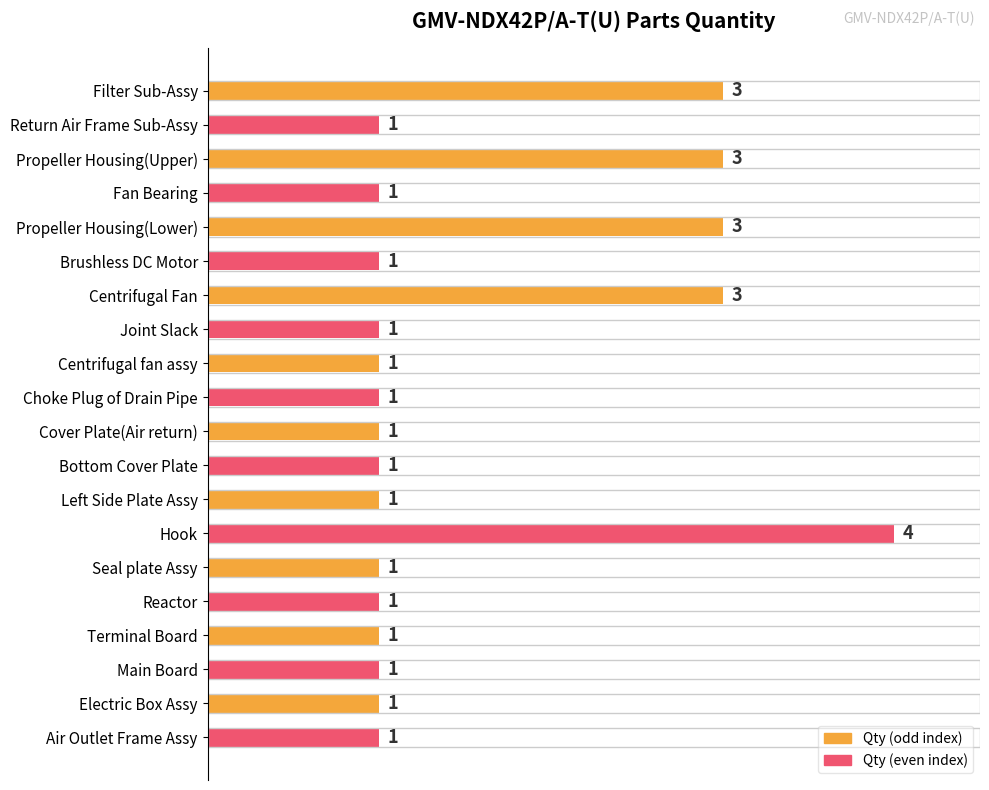

What is the difference between the maximum and minimum values?

3